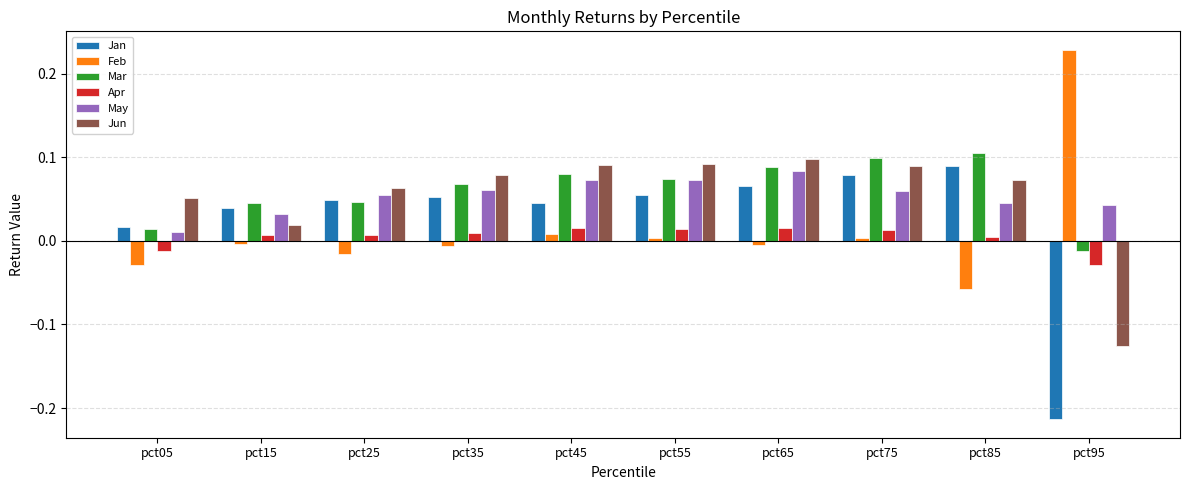

Which series has the largest range (max minus min)?

Jan